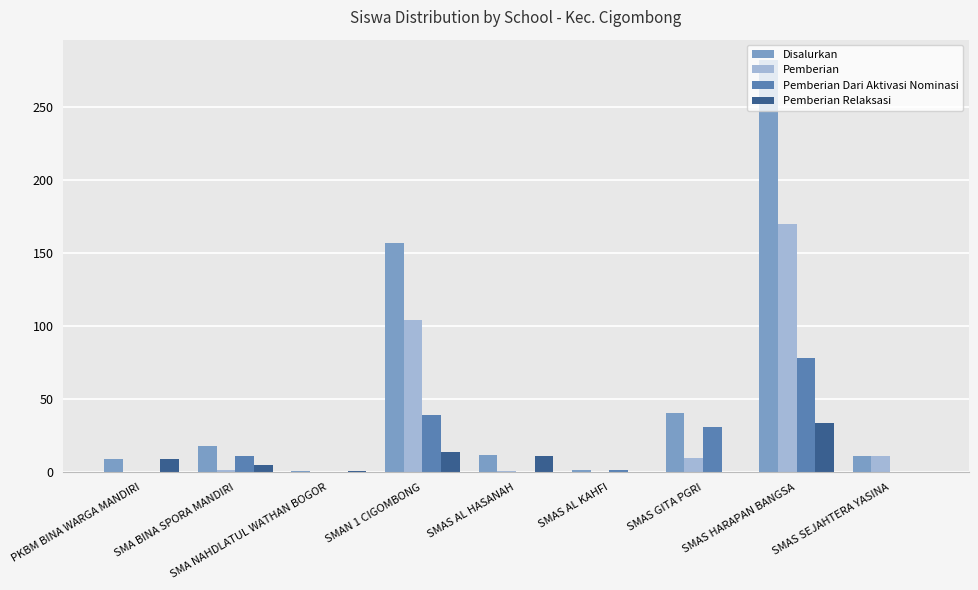

The value of Pemberian Dari Aktivasi Nominasi at SMAS AL HASANAH is -34. True or false?

False